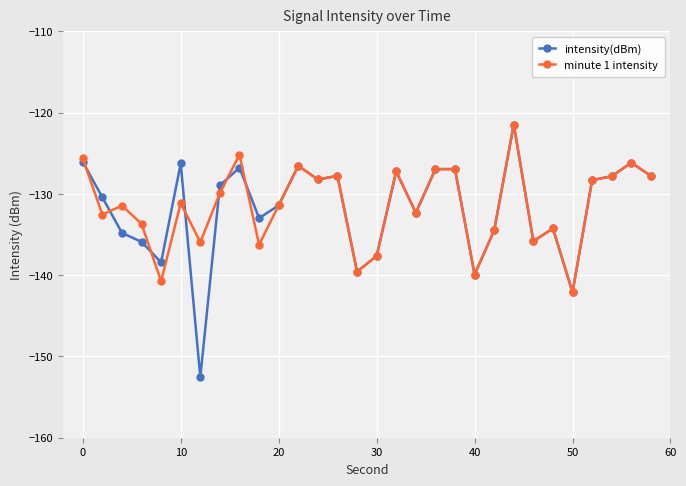

True or false: minute 1 intensity has more than 1 points higher than both neighbors.

True